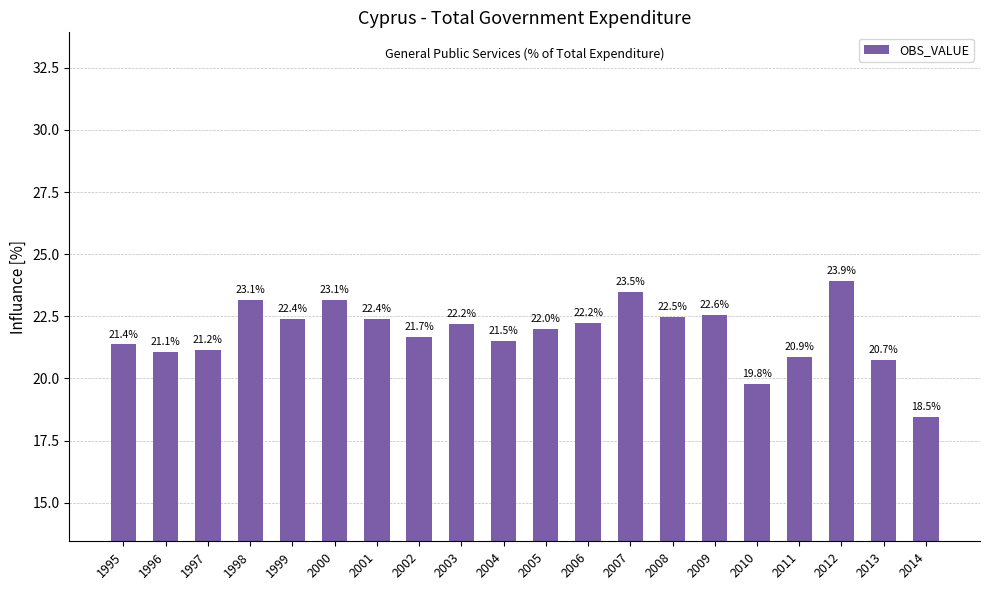

What is the difference between the maximum and minimum values?

5.5